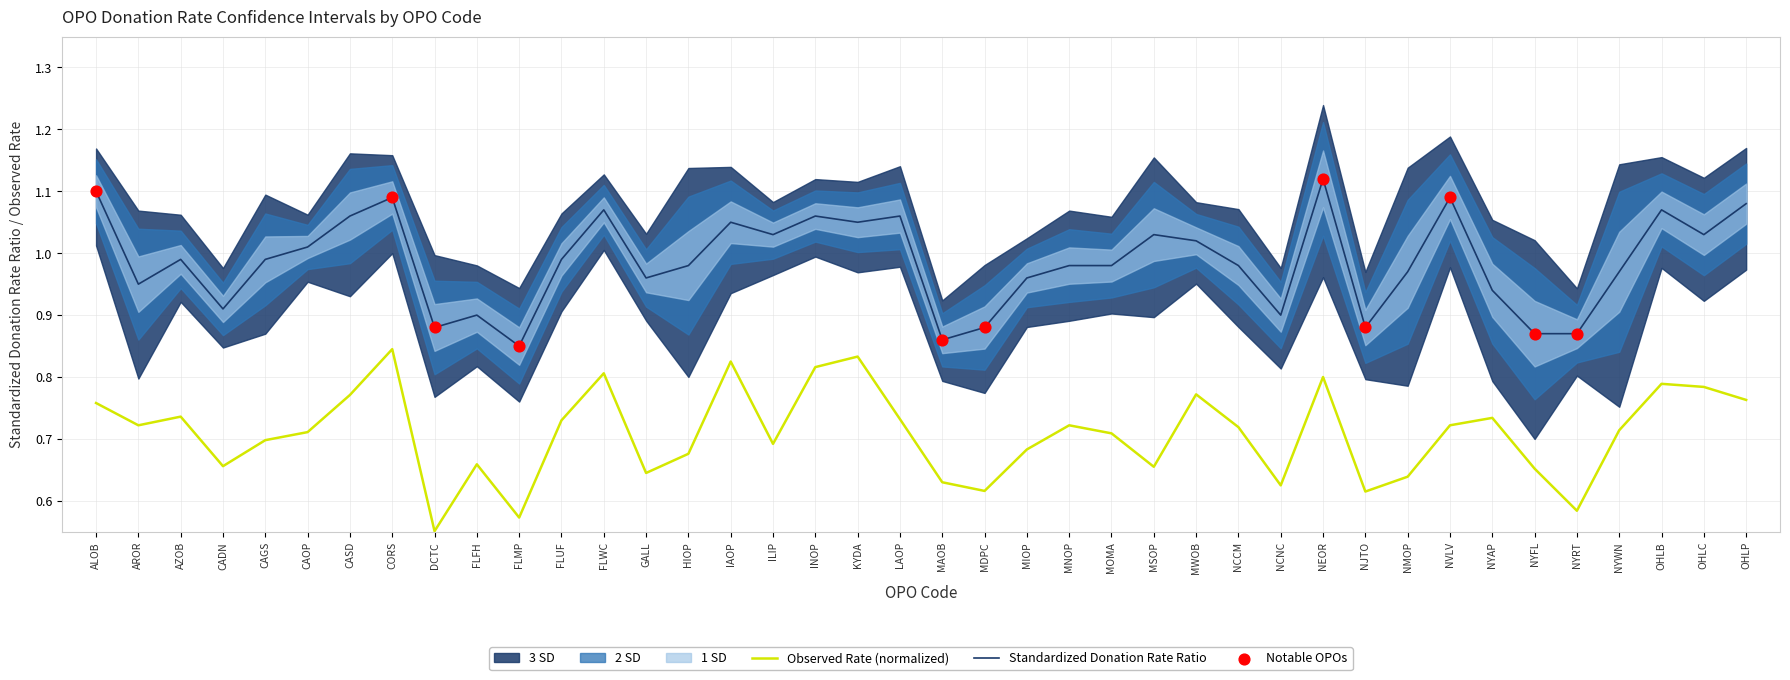

At how many categories does at least one series exceed 0?

40